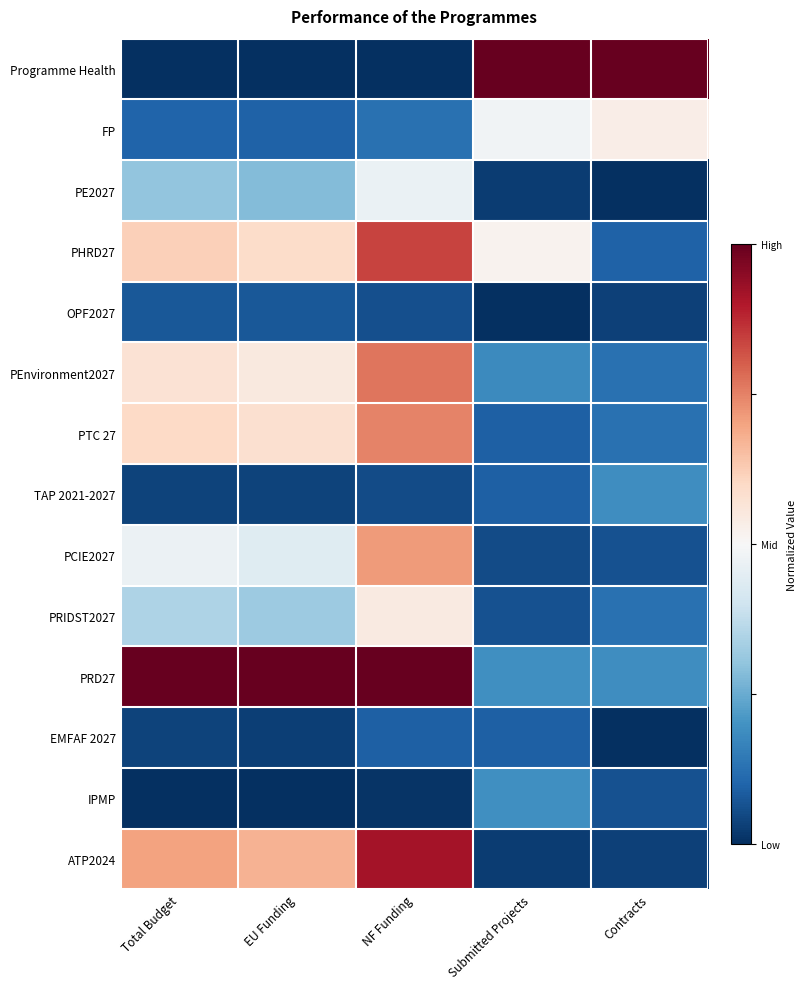

Reading left to right, transcribe all the data shown in this chart.

Programme Health: Total Budget=0.0	EU Funding=0.0	NF Funding=0.0	Submitted Projects=1.0	Contracts=1.0
FP: Total Budget=0.1	EU Funding=0.1	NF Funding=0.1	Submitted Projects=0.5	Contracts=0.5
PE2027: Total Budget=0.3	EU Funding=0.3	NF Funding=0.5	Submitted Projects=0.0	Contracts=0.0
PHRD27: Total Budget=0.6	EU Funding=0.6	NF Funding=0.8	Submitted Projects=0.5	Contracts=0.1
OPF2027: Total Budget=0.1	EU Funding=0.1	NF Funding=0.1	Submitted Projects=0.0	Contracts=0.0
PEnvironment2027: Total Budget=0.6	EU Funding=0.5	NF Funding=0.8	Submitted Projects=0.2	Contracts=0.1
PTC 27: Total Budget=0.6	EU Funding=0.6	NF Funding=0.7	Submitted Projects=0.1	Contracts=0.1
TAP 2021-2027: Total Budget=0.0	EU Funding=0.0	NF Funding=0.1	Submitted Projects=0.1	Contracts=0.2
PCIE2027: Total Budget=0.5	EU Funding=0.4	NF Funding=0.7	Submitted Projects=0.1	Contracts=0.1
PRIDST2027: Total Budget=0.3	EU Funding=0.3	NF Funding=0.5	Submitted Projects=0.1	Contracts=0.1
PRD27: Total Budget=1.0	EU Funding=1.0	NF Funding=1.0	Submitted Projects=0.2	Contracts=0.2
EMFAF 2027: Total Budget=0.0	EU Funding=0.0	NF Funding=0.1	Submitted Projects=0.1	Contracts=0.0
IPMP: Total Budget=0.0	EU Funding=0.0	NF Funding=0.0	Submitted Projects=0.2	Contracts=0.1
ATP2024: Total Budget=0.7	EU Funding=0.7	NF Funding=0.9	Submitted Projects=0.0	Contracts=0.0